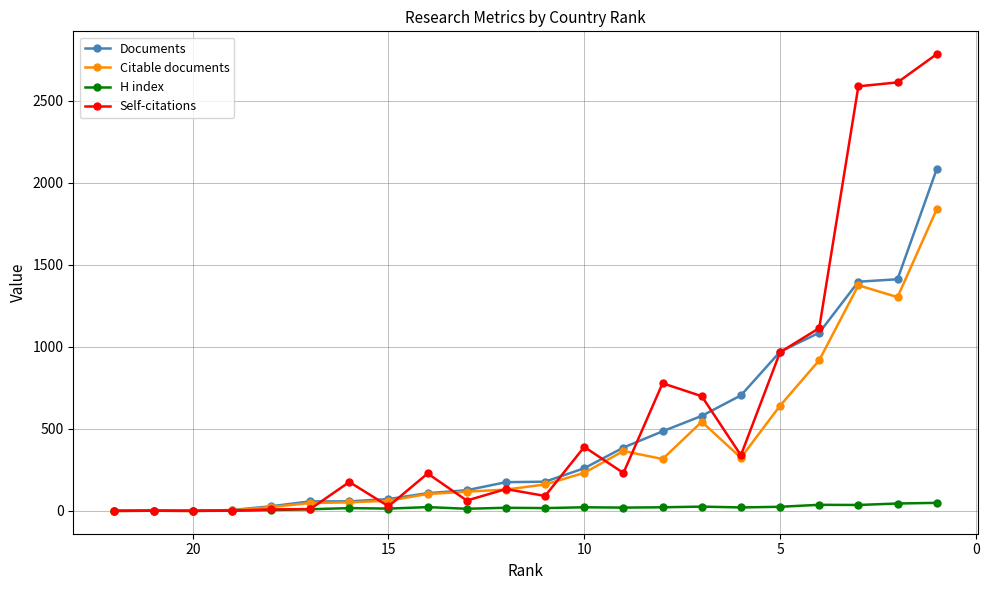

What is the average value of the H index series?

19